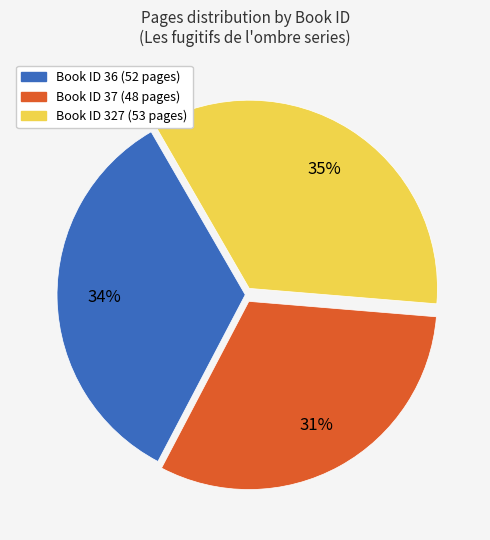

To the nearest percent, what is the average slice percentage?

33%